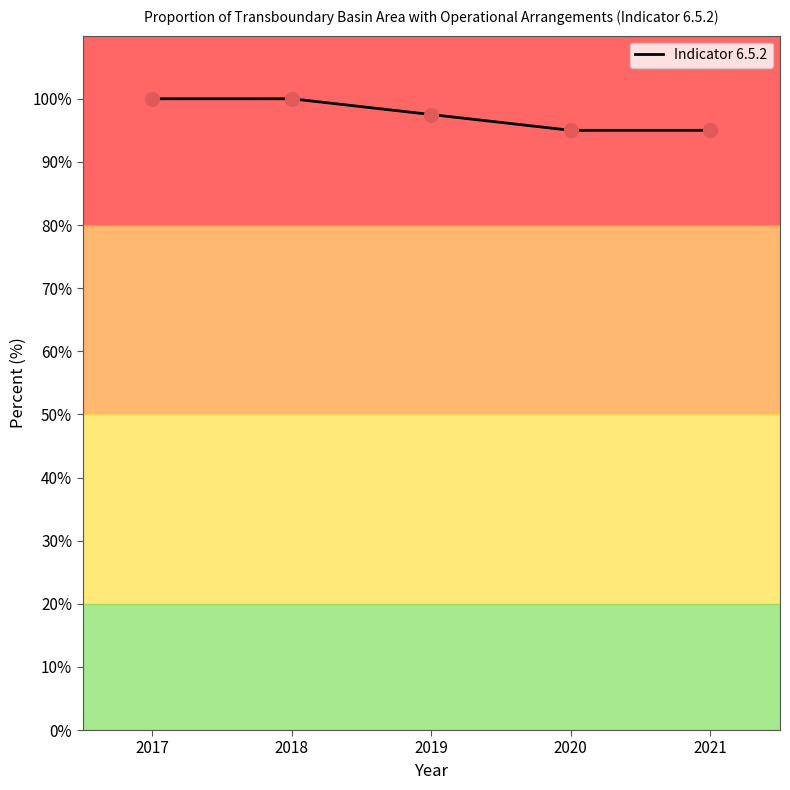

Between 2020 and 2018, which is larger?

2018